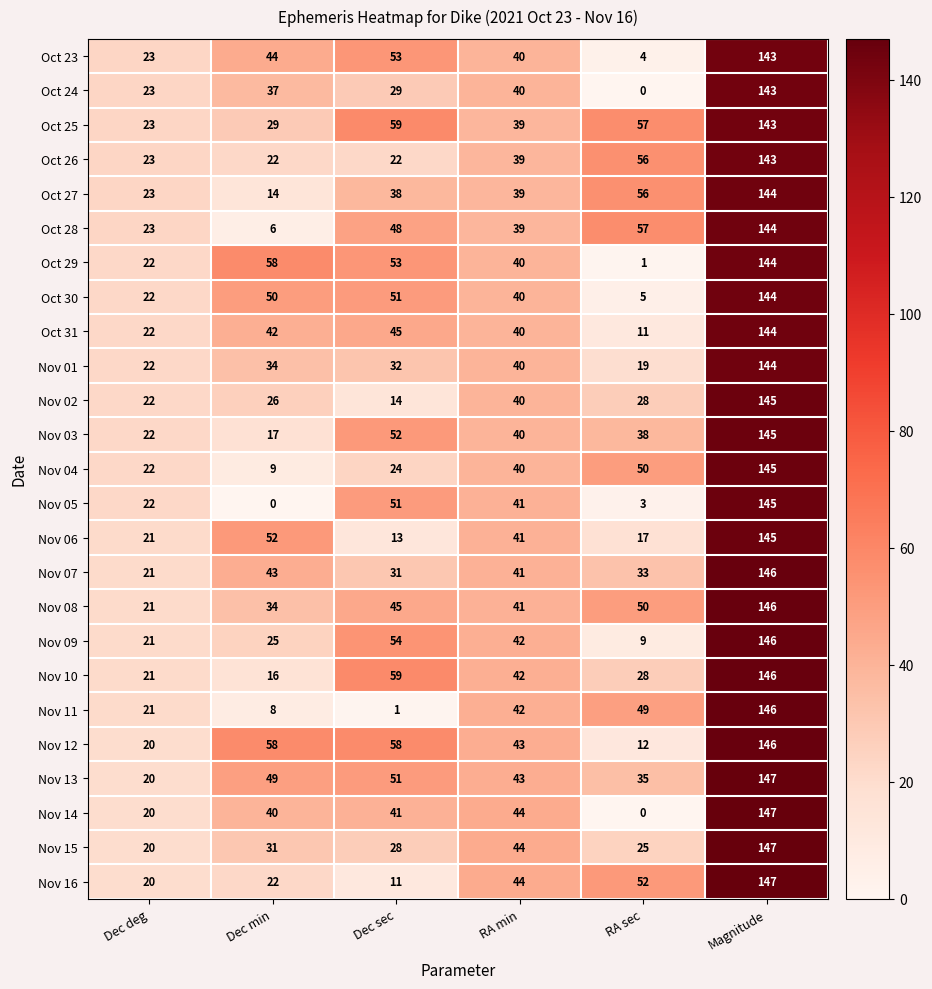

How many data points in Nov 02 are less than 28?

3